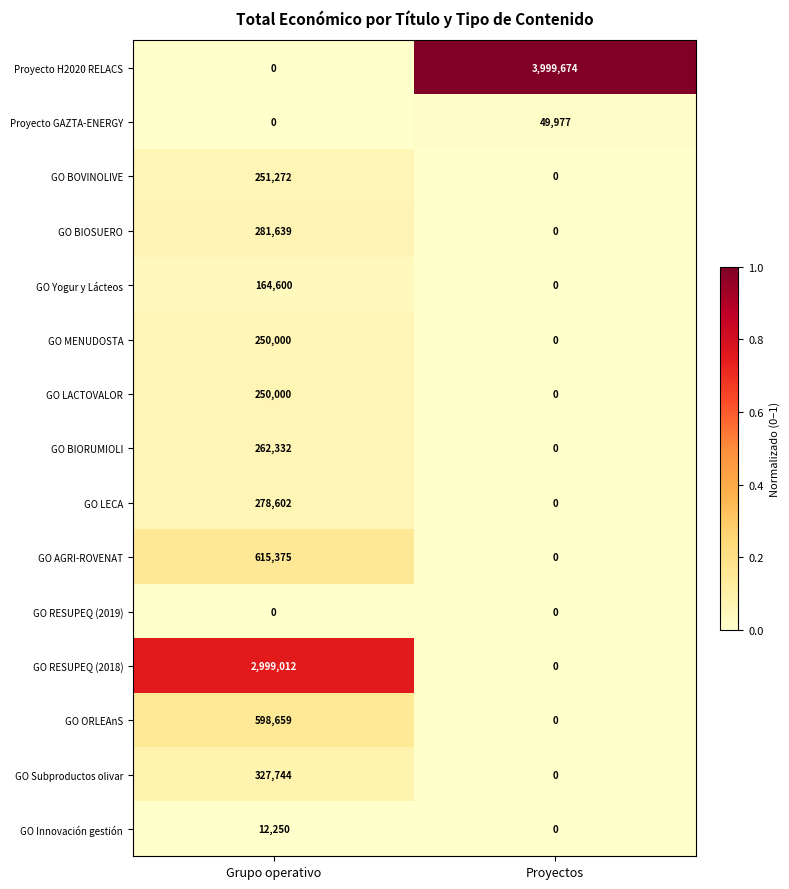

True or false: Proyecto GAZTA-ENERGY has a value of 18379 at Proyectos.

False